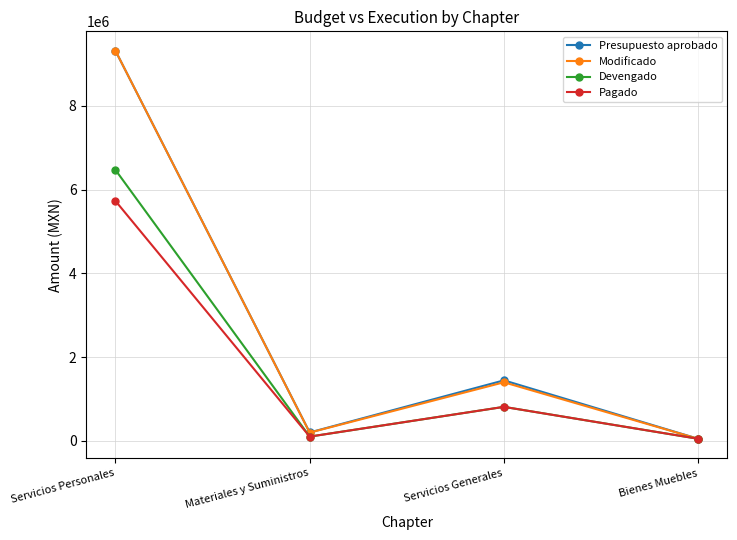

The value of Presupuesto aprobado at Servicios Generales is 817339.7. True or false?

False